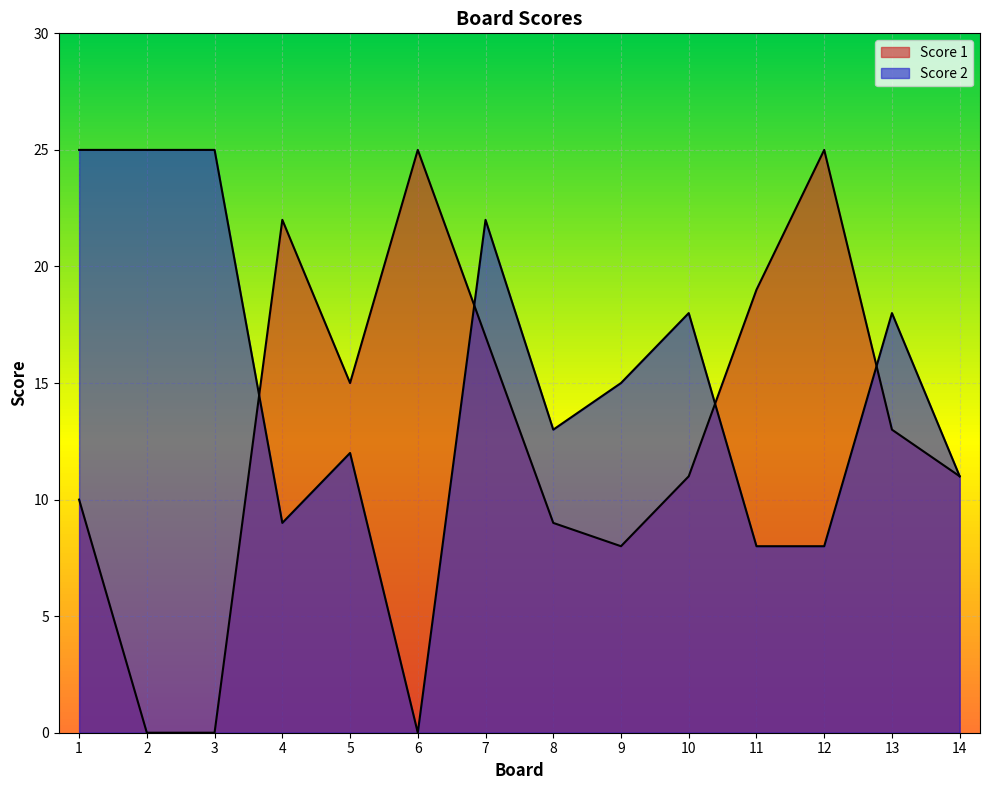

The Score 1 series shows 8 at 2. True or false?

False